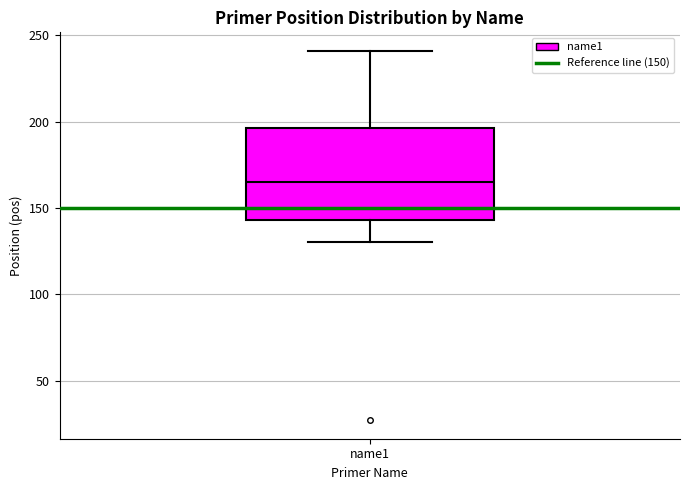

Where is the lower edge of the box for name1 on the y-axis? The values are not printed on the chart, so give them approximately, as read against the axis.

145